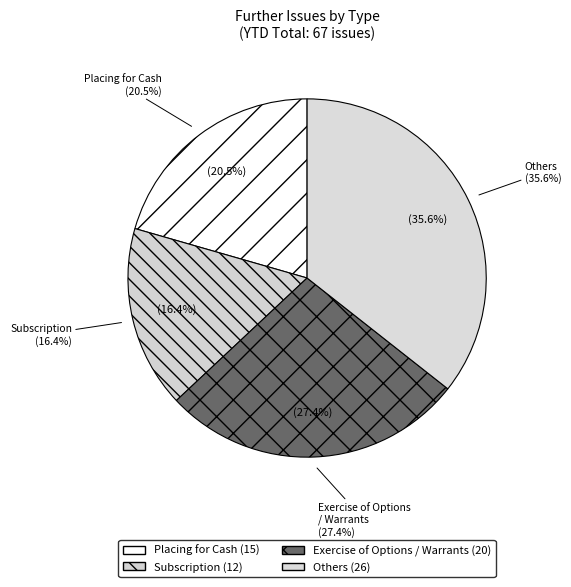

To the nearest percent, what percentage of the pie is Exercise of Options / Warrants?

27%